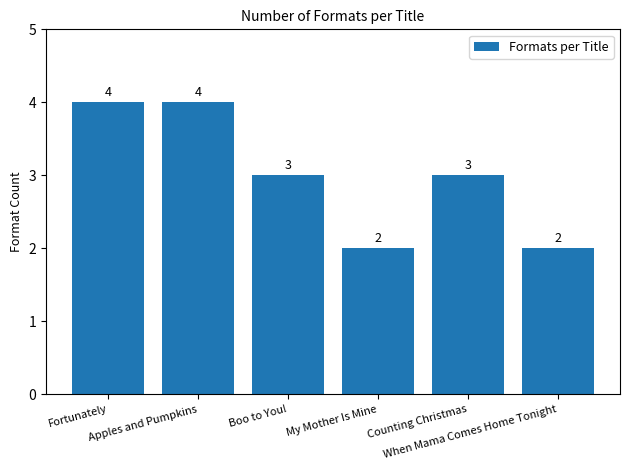

What is the value of the 6th bar from the left?

2